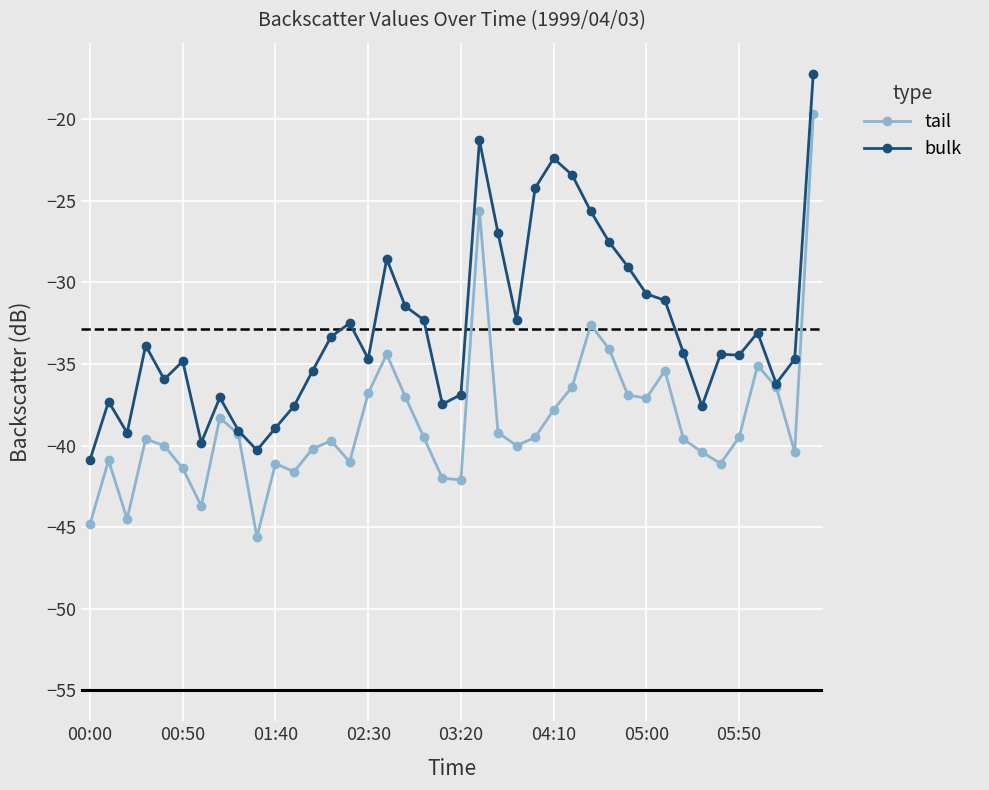

Rank the series by their maximum value, from lowest to highest.

tail, bulk